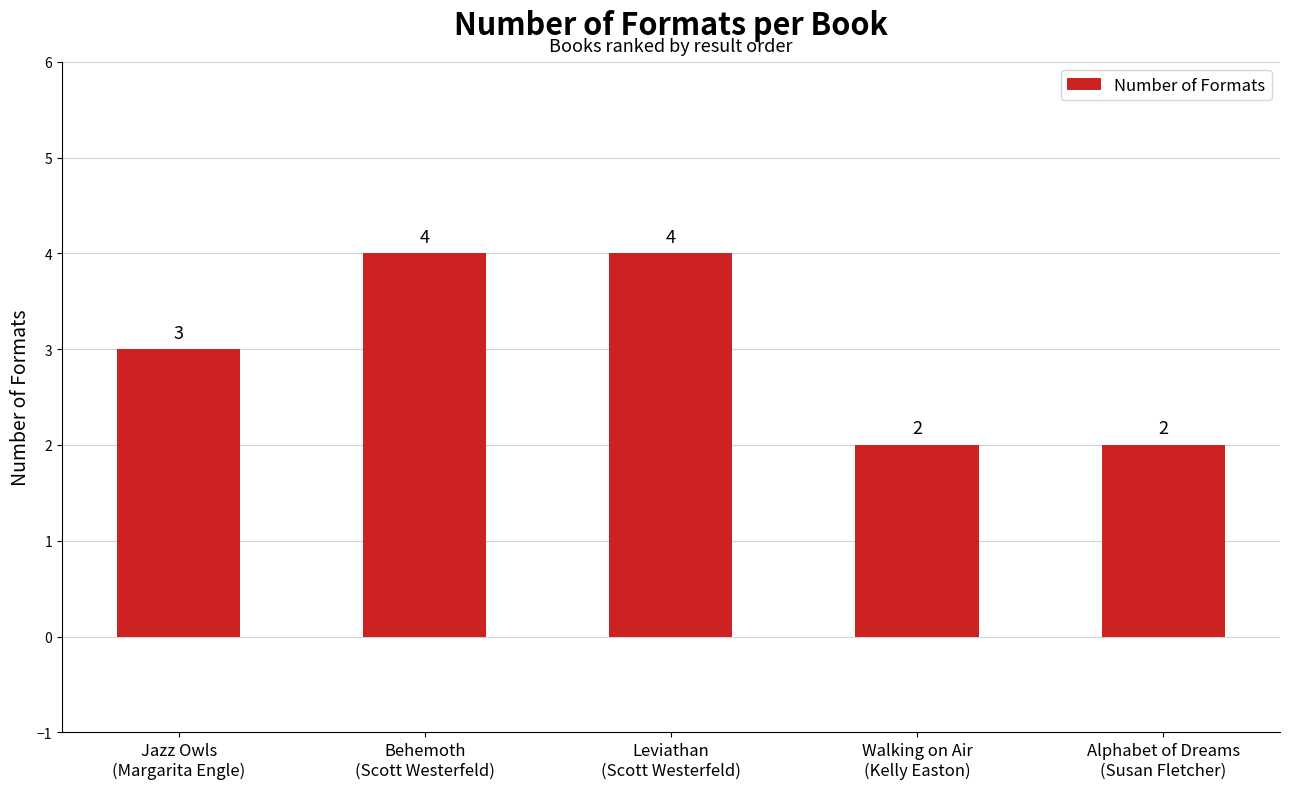

The value at Alphabet of Dreams
(Susan Fletcher) is 2. True or false?

True